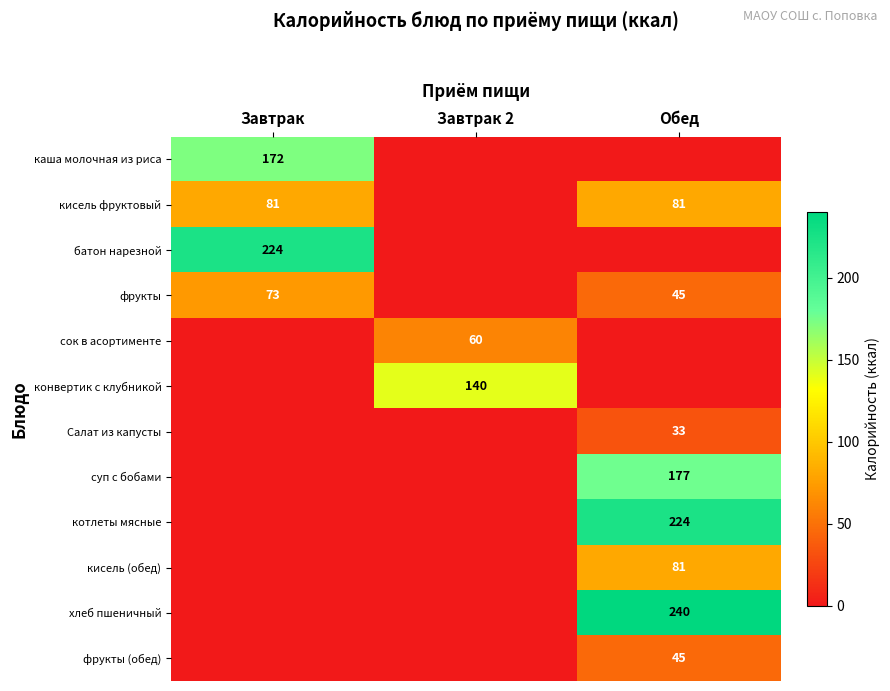

The кисель (обед) series shows 81 at Обед. True or false?

True